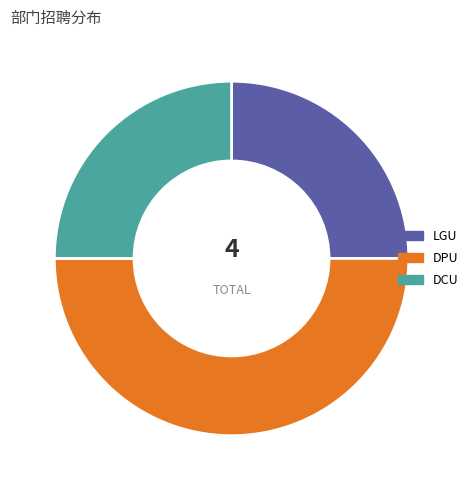

Combined, do LGU and DPU account for over 50%?

Yes